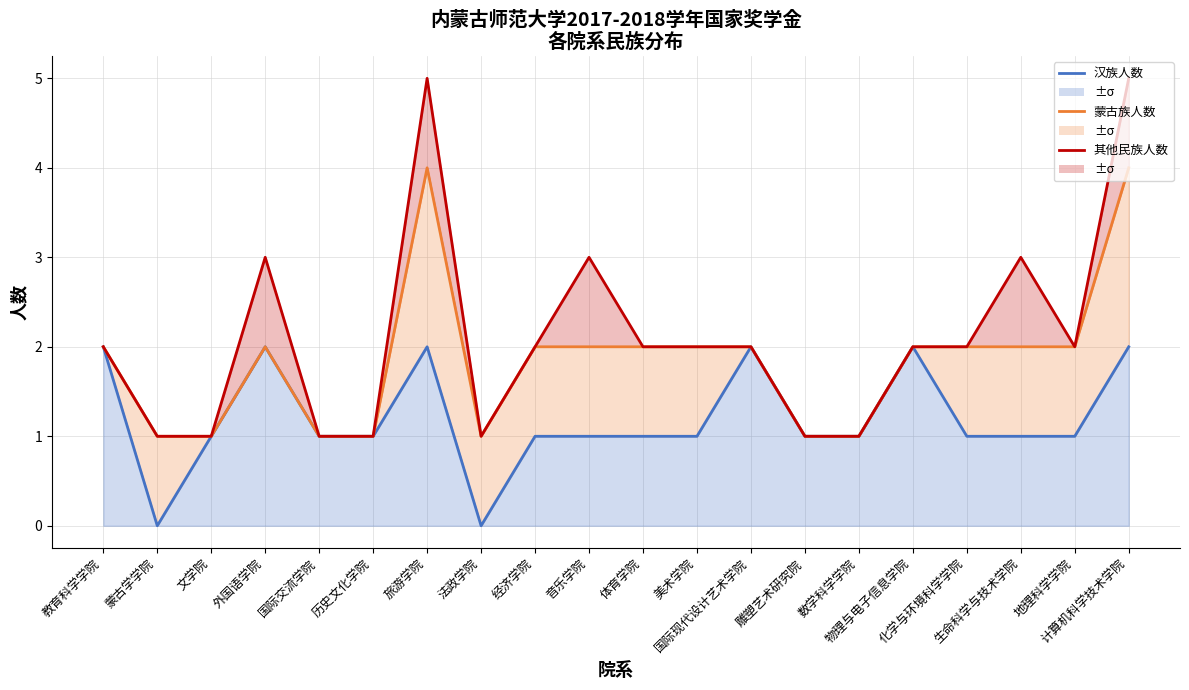

What position from the right is 经济学院?

12